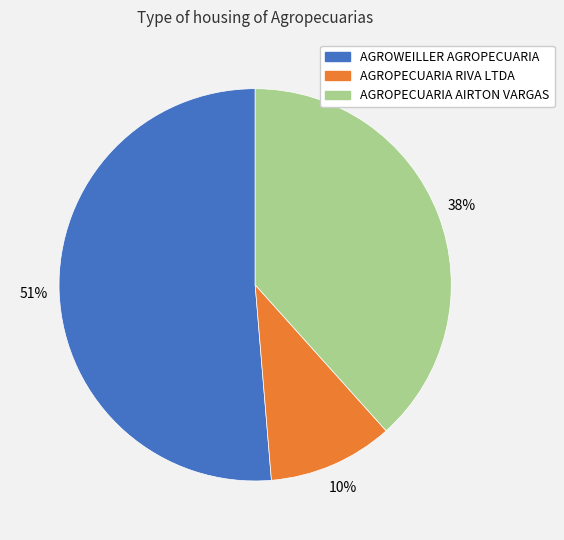

Approximately how many times larger is the value at AGROPECUARIA RIVA LTDA compared to AGROPECUARIA AIRTON VARGAS?

0.3